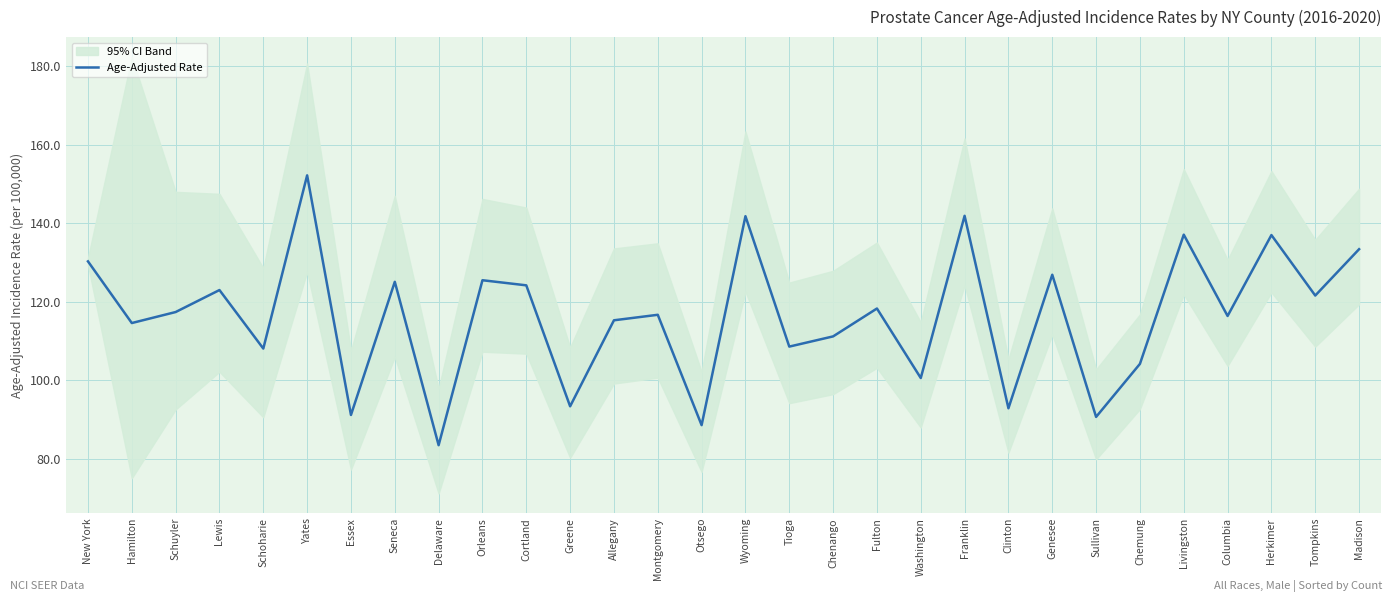

At which category does the data reach its first local peak?

Lewis